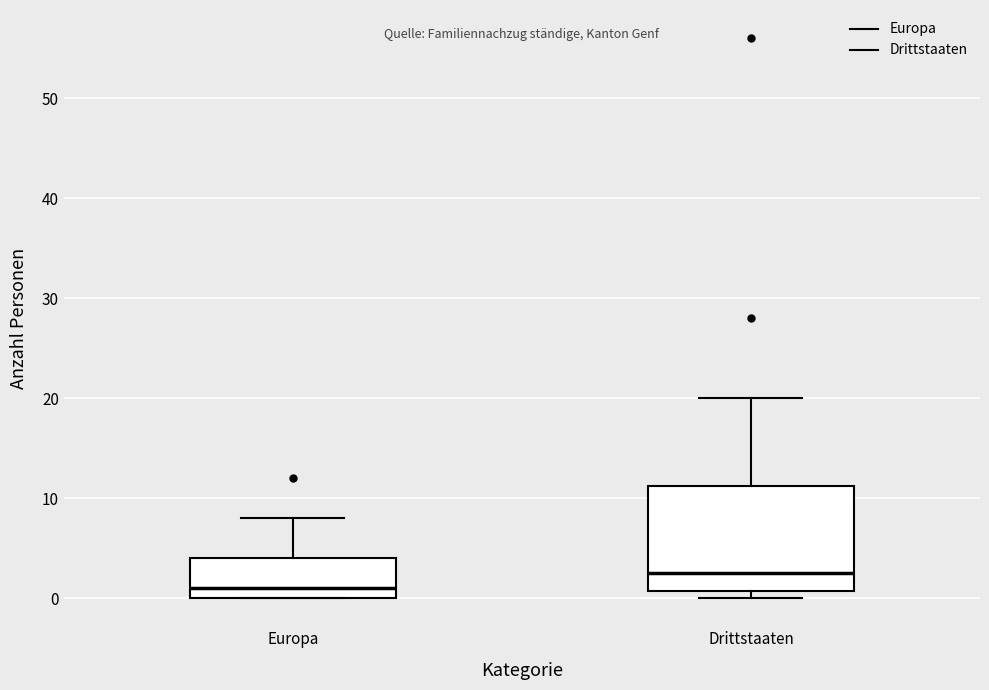

Reading left to right, transcribe this box plot: for each box, give where its median line is, the range the box spans, and where its two whiskers end, as read against the y-axis. The values are not printed on the chart, so give them approximately, as read against the axis.

Europa: median 1, box 0 to 4, whiskers 0 to 8
Drittstaaten: median 3, box 1 to 11, whiskers 0 to 20